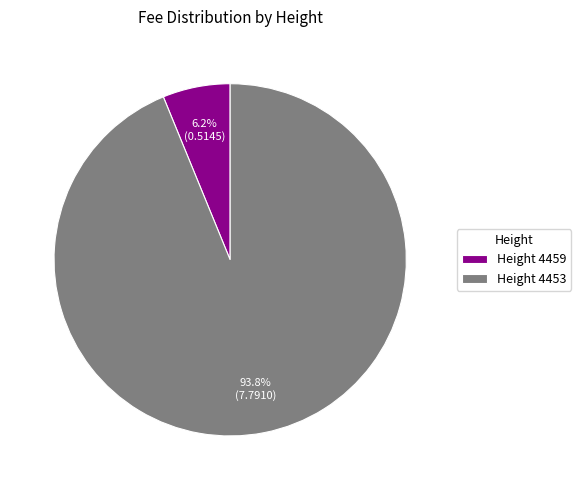

How many segments does this pie chart have?

2